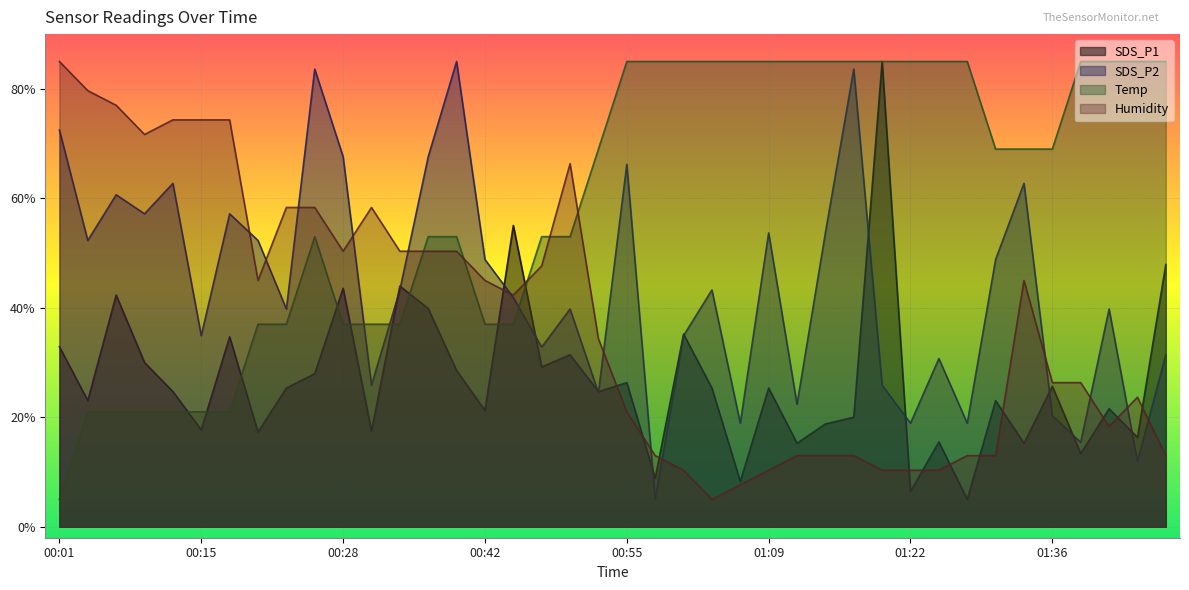

What is the maximum value for SDS_P2?

85.0